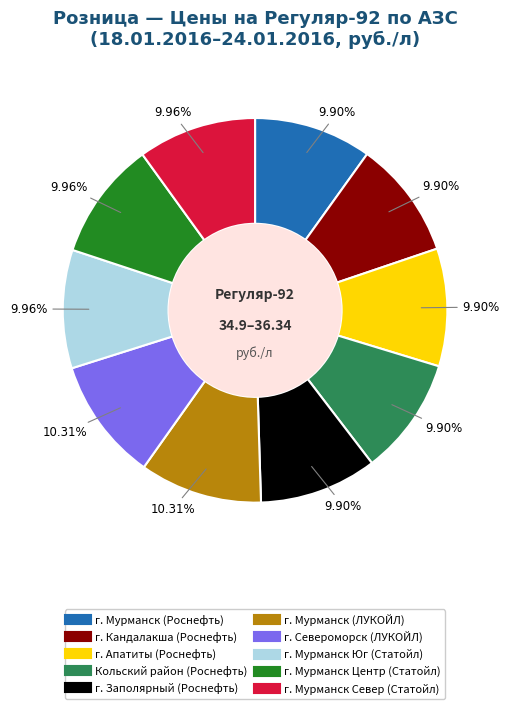

What percentage do Кольский район (Роснефть) and г. Мурманск Север (Статойл) together represent?

19.9%